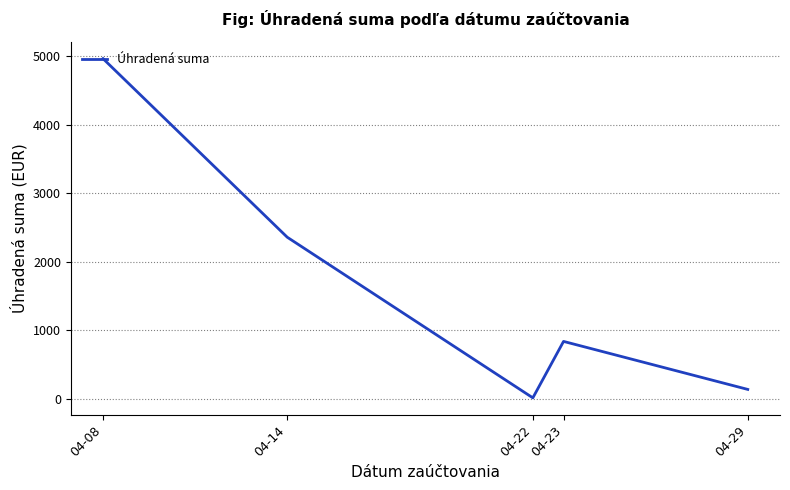

Which category has the lowest value across all series?

04-22